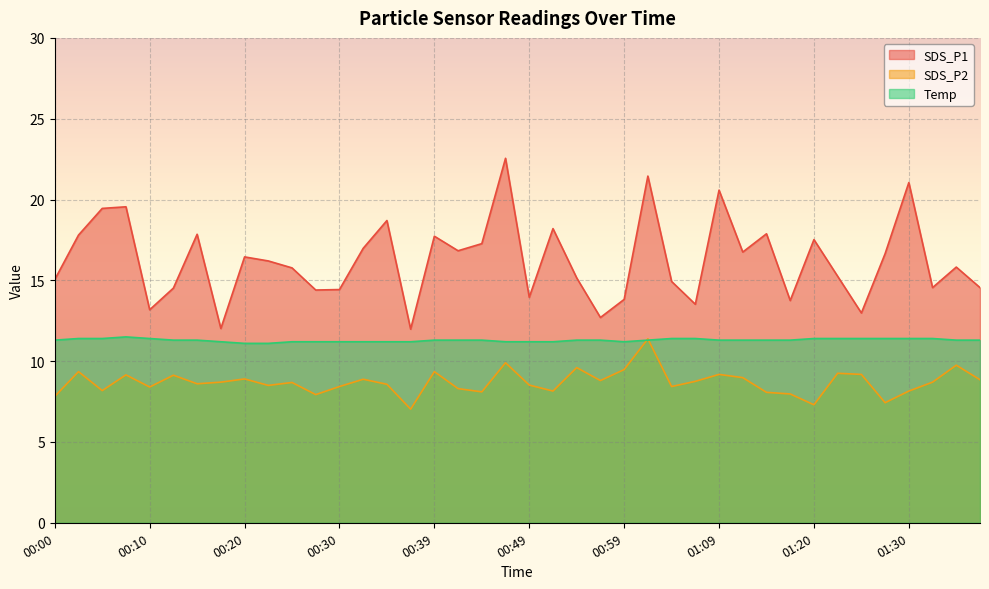

Count the number of data series in this chart.

3